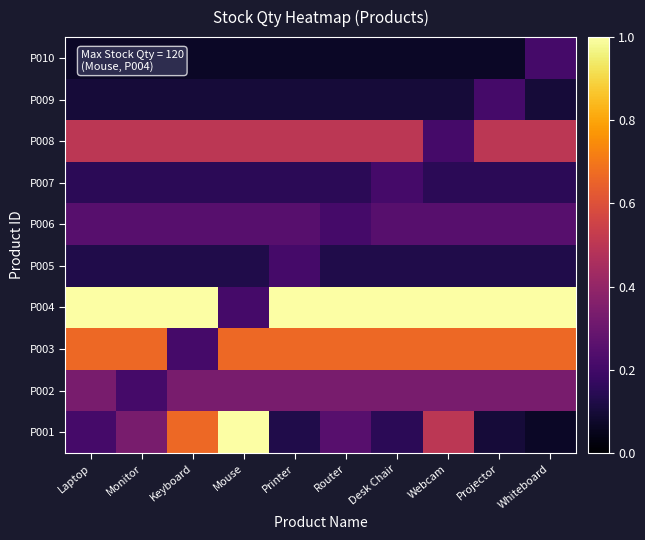

What is the difference between the highest and lowest values at Monitor?

0.9